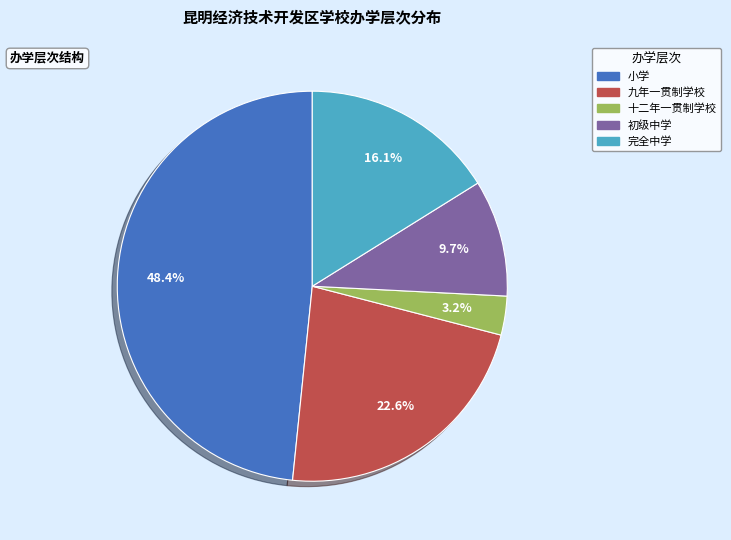

Rank the categories by value from lowest to highest.

十二年一贯制学校, 初级中学, 完全中学, 九年一贯制学校, 小学